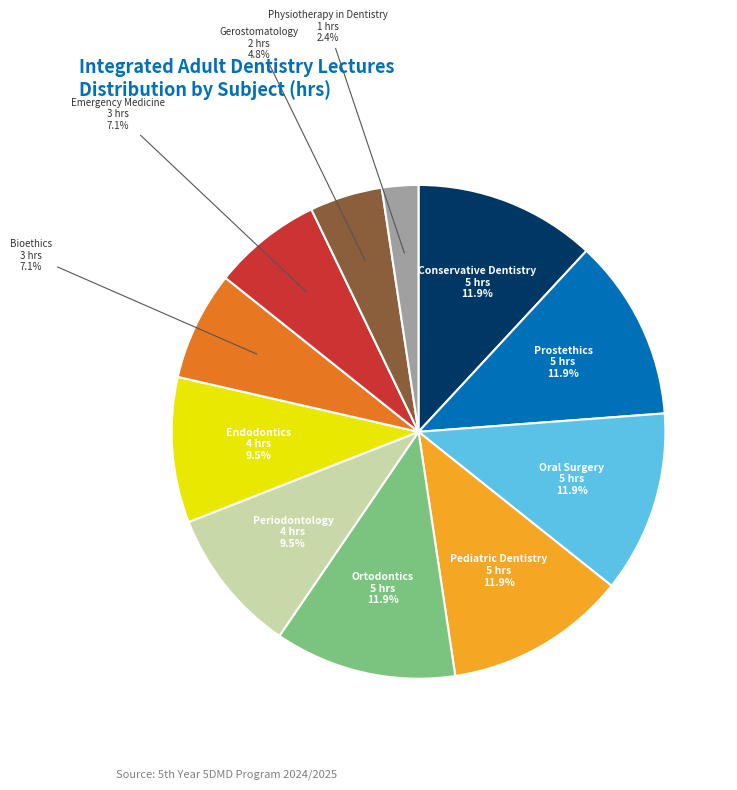

Which category has the smallest portion of the pie?

Physiotherapy in Dentistry